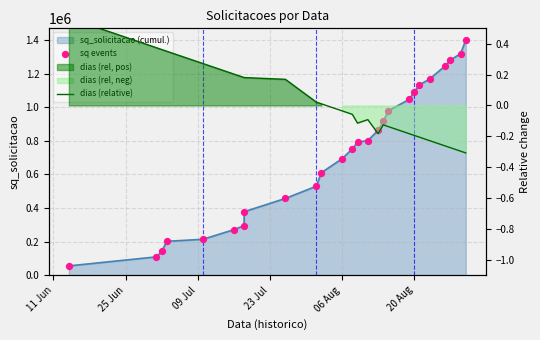

Which series has the largest total across all categories?

sq events